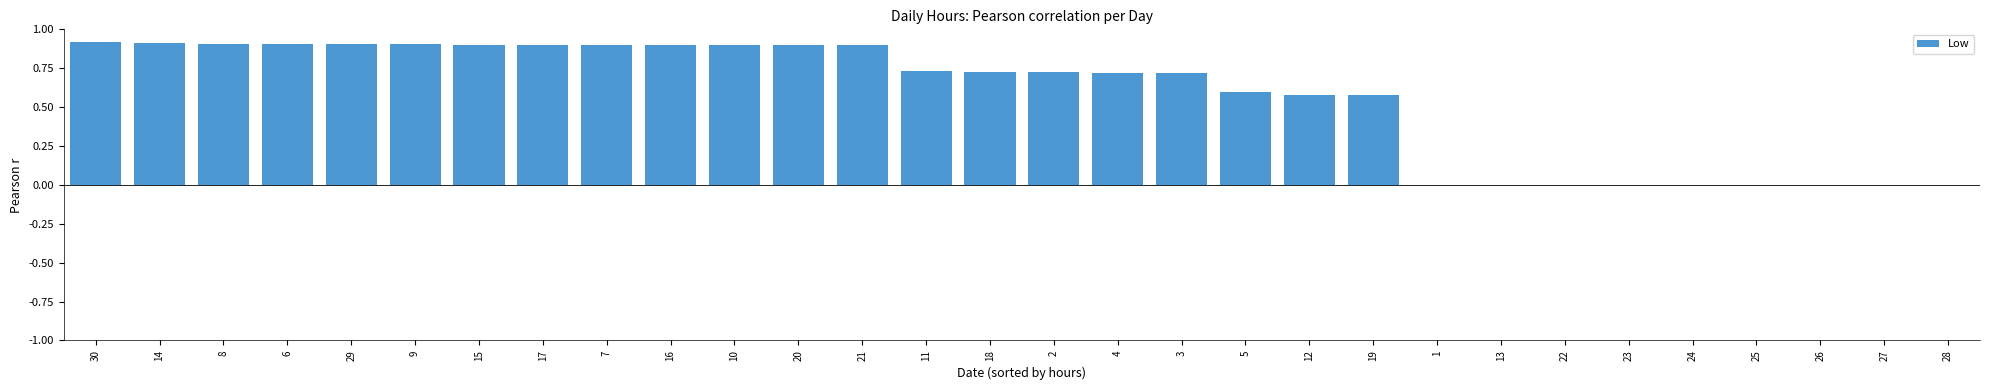

Count the number of categories in the chart.

30